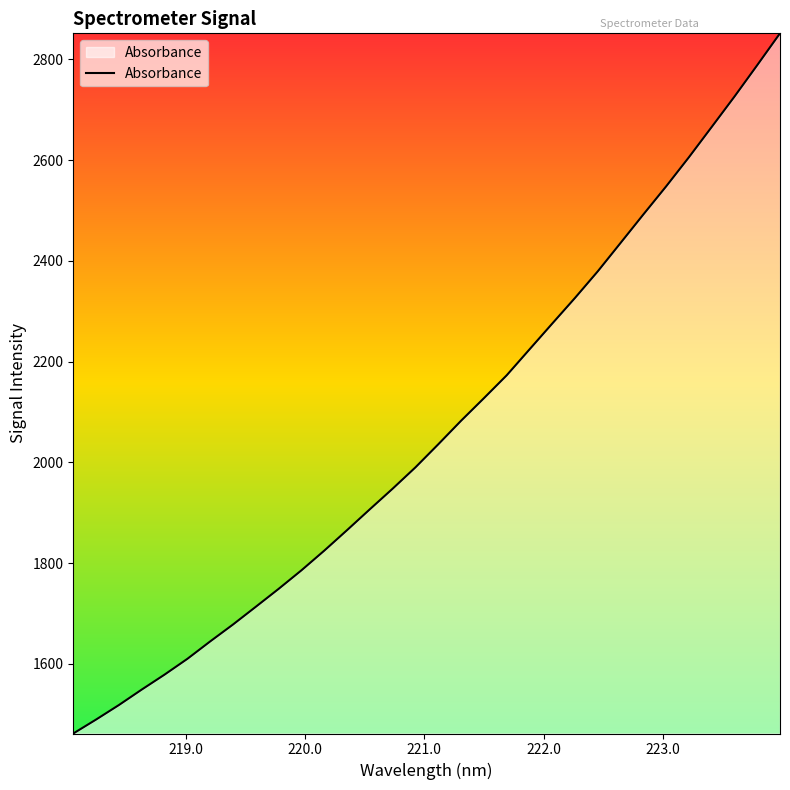

What is the difference between the maximum and minimum values?

1390.1